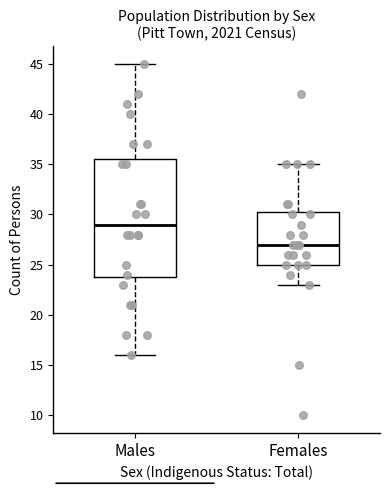

Reading left to right, read every box against the y-axis: the position of its median line, the range the box covers, and the ends of its whiskers. The values are not printed on the chart, so give them approximately, as read against the axis.

Males: median 29.0, box 24.0 to 35.5, whiskers 16.0 to 45.0
Females: median 27.0, box 25.0 to 30.5, whiskers 23.0 to 35.0